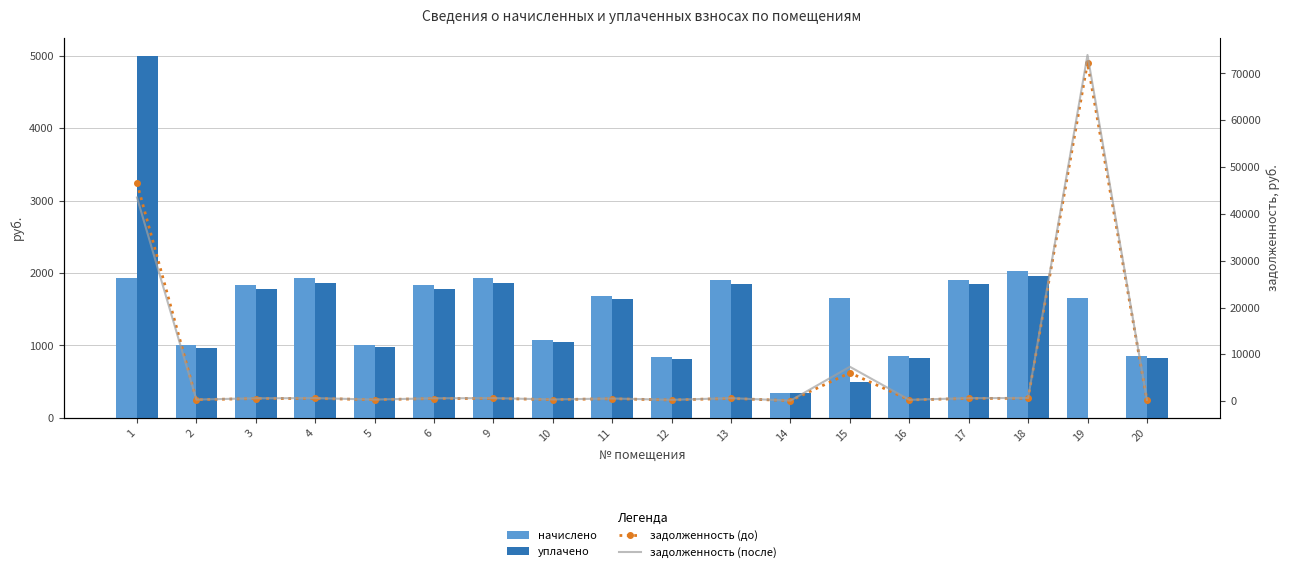

Where is начислено nearest to the value 1185?

10